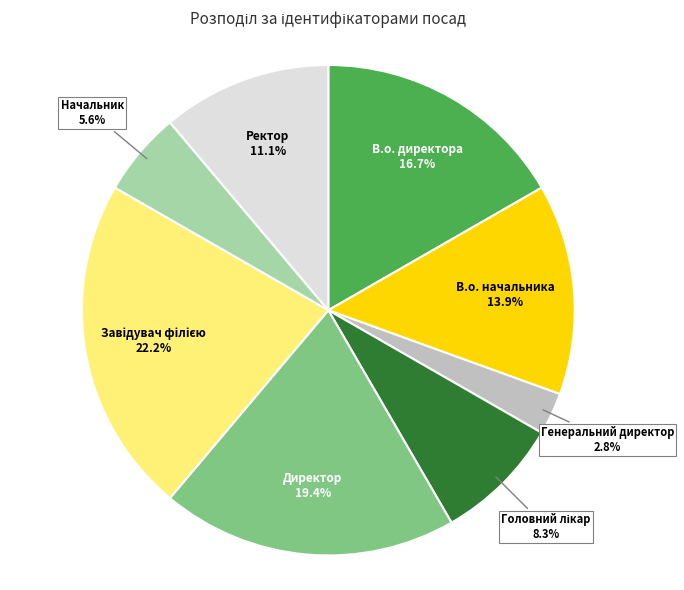

Does Директор represent more than half of the total?

No